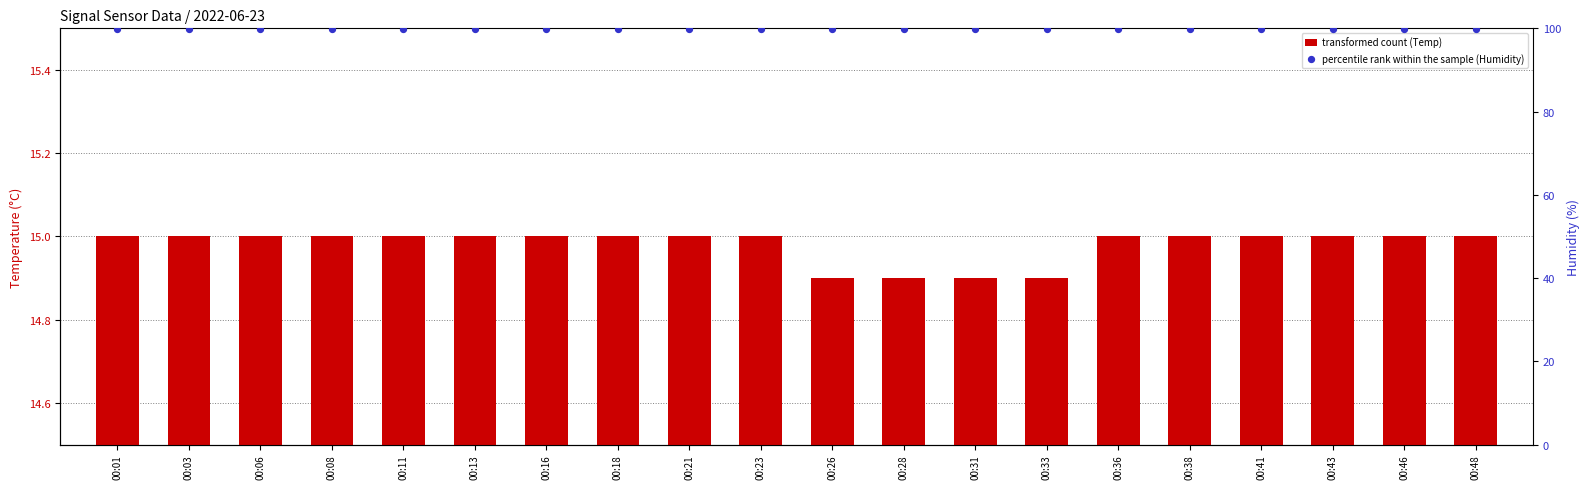

Which series contains the highest Y value?

percentile rank within the sample (Humidity)